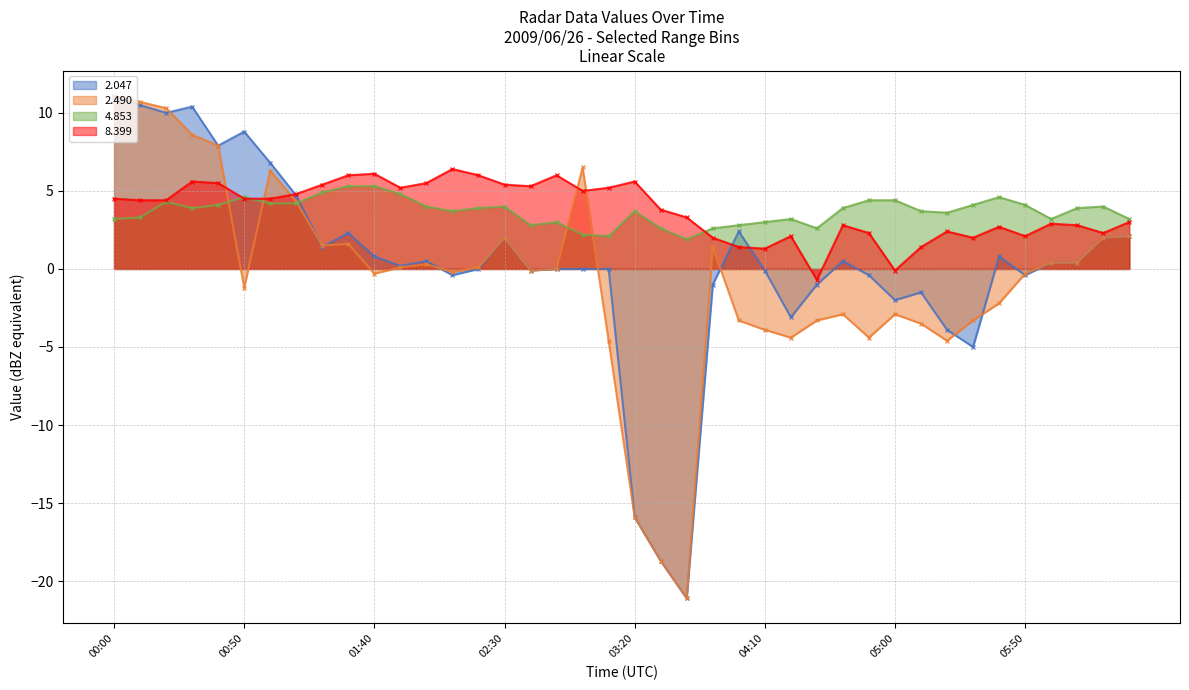

True or false: 2.490 has a value of 0.6 at 06:00.

False